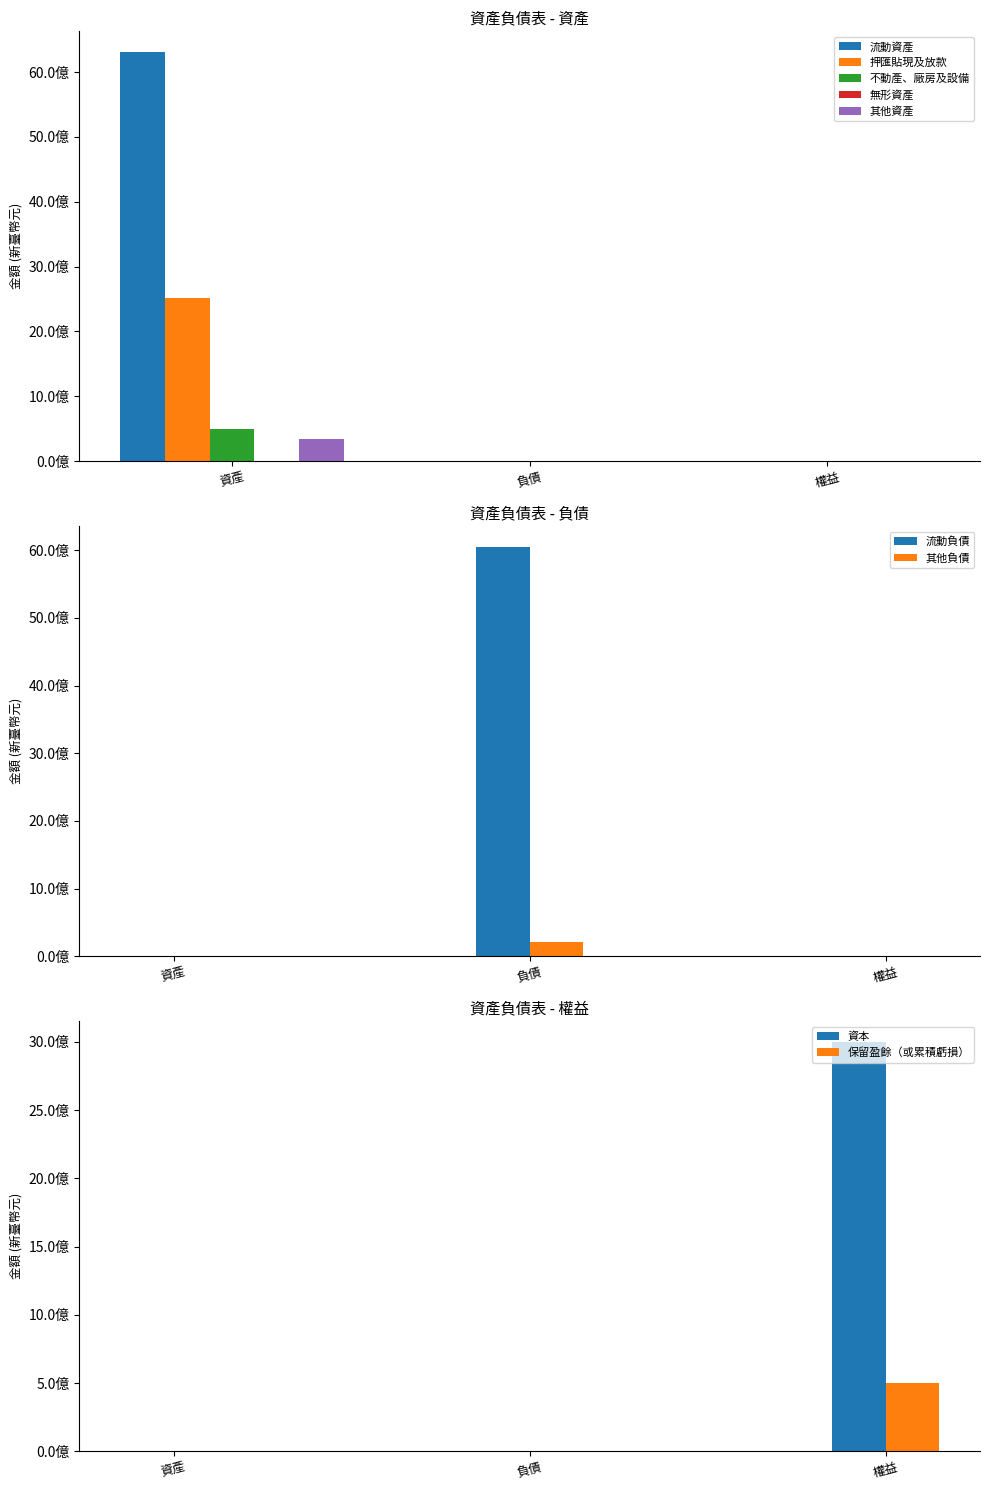

What is the difference between the 其他負債 values at 權益 and 負債?

214531853.0